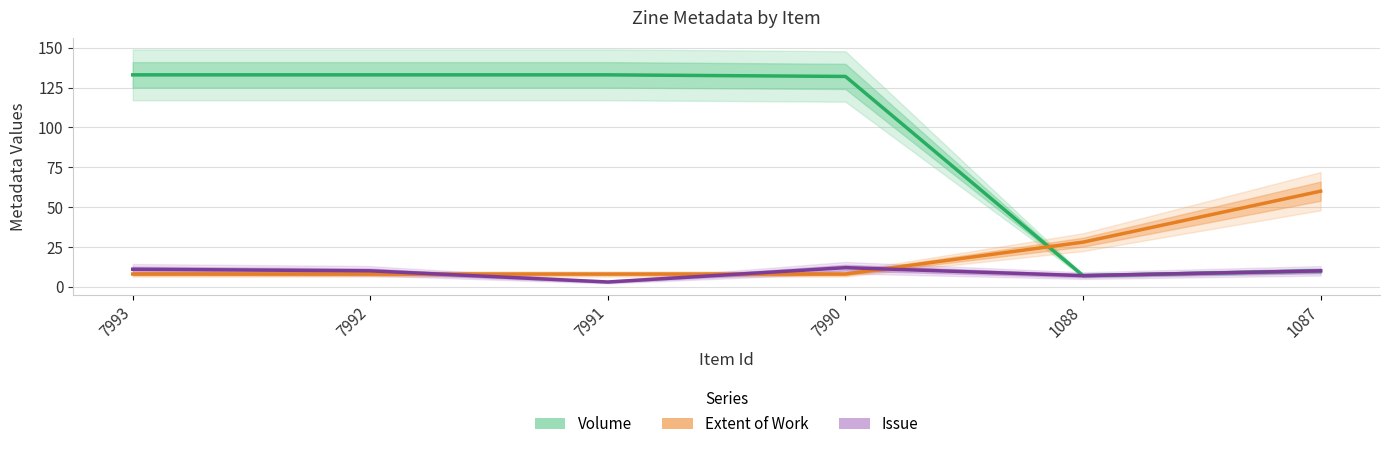

Which series has the widest spread of values?

Volume